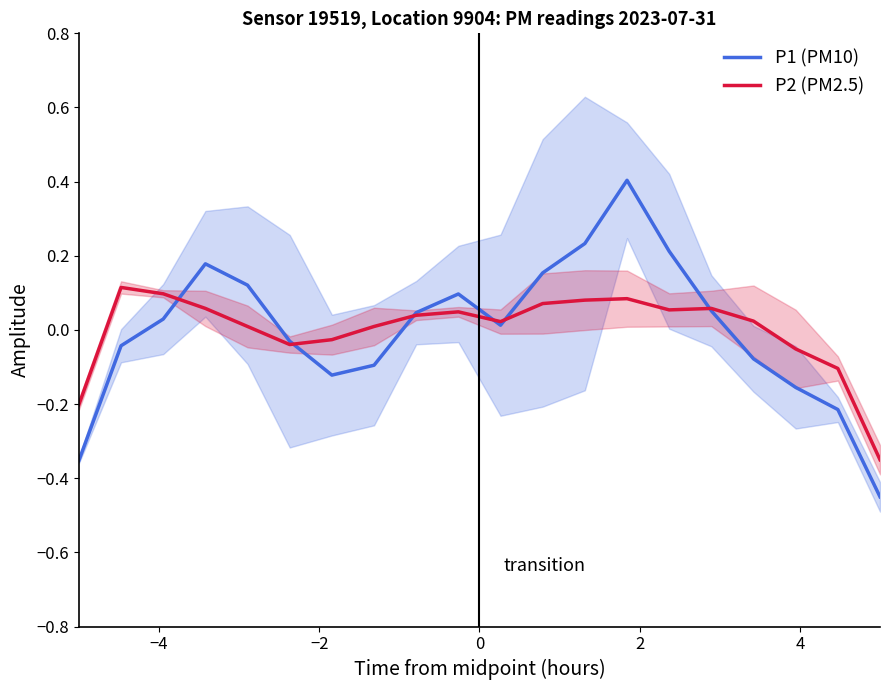

How many lines are shown in the chart?

2